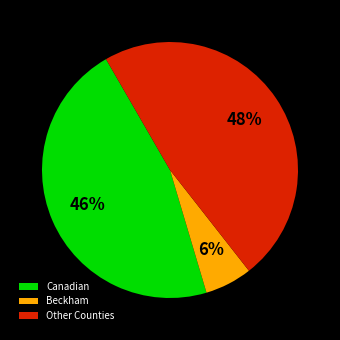

Which slice is the largest?

Other Counties